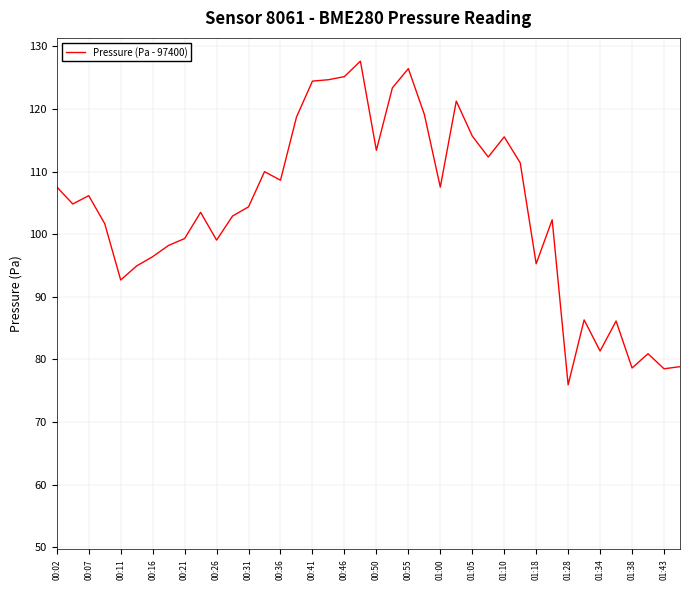

What is the difference between the maximum and minimum values?

51.7